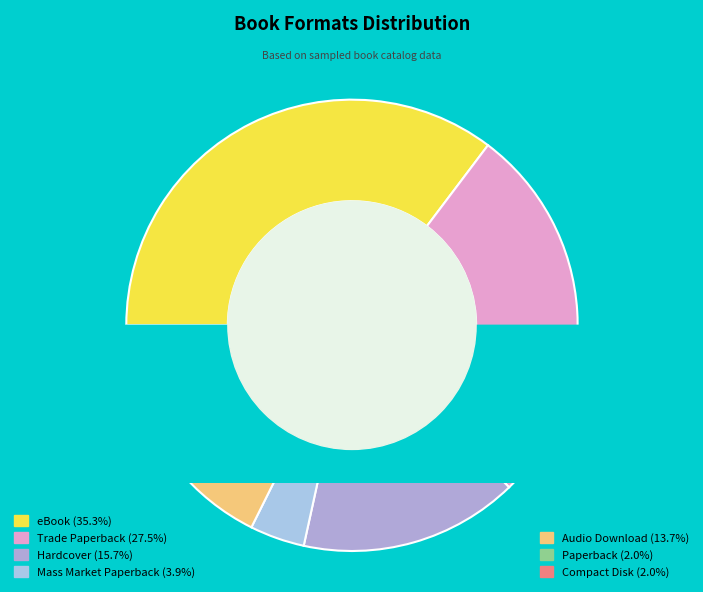

Combined, do eBook and Audio Download account for over 50%?

No